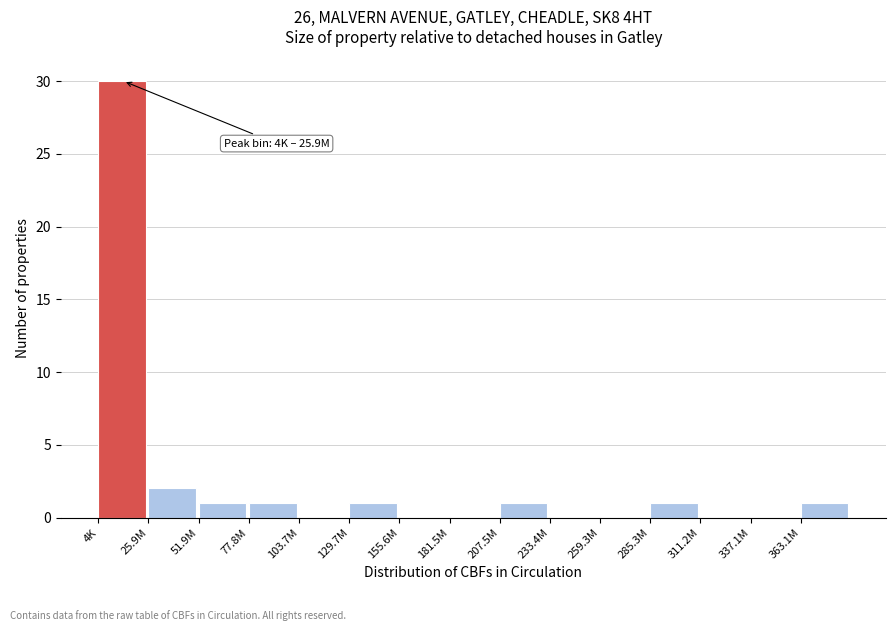

True or false: the data shows 15 at 103.7M.

False